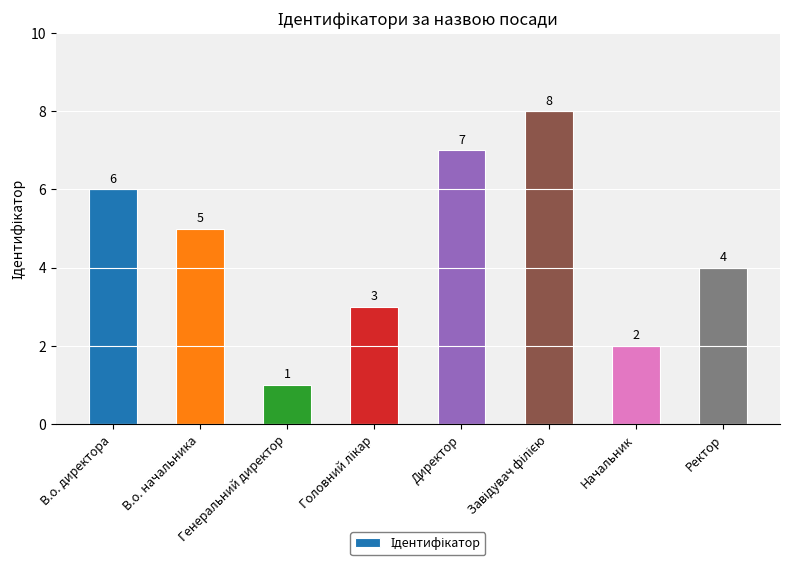

How many values are between 3 and 7?

5